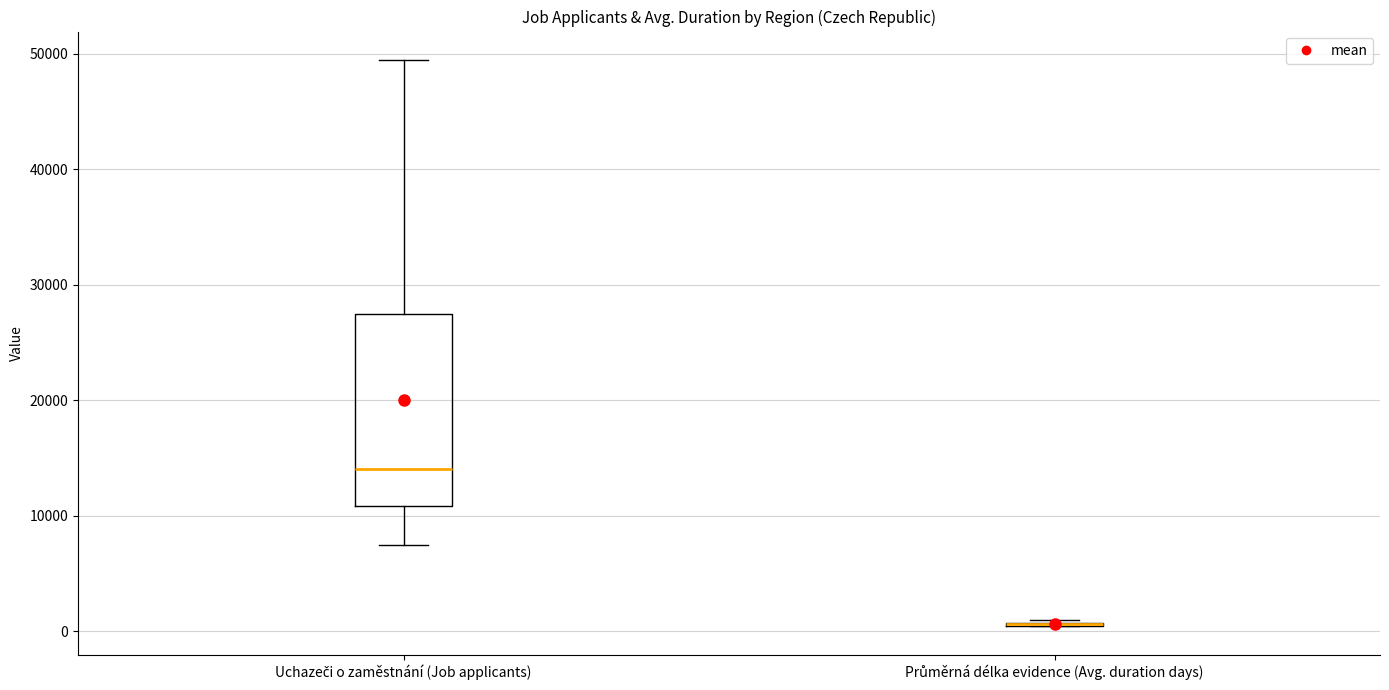

Where does the upper whisker of the box for Uchazeči o zaměstnání (Job applicants) end on the y-axis? The values are not printed on the chart, so give them approximately, as read against the axis.

49000